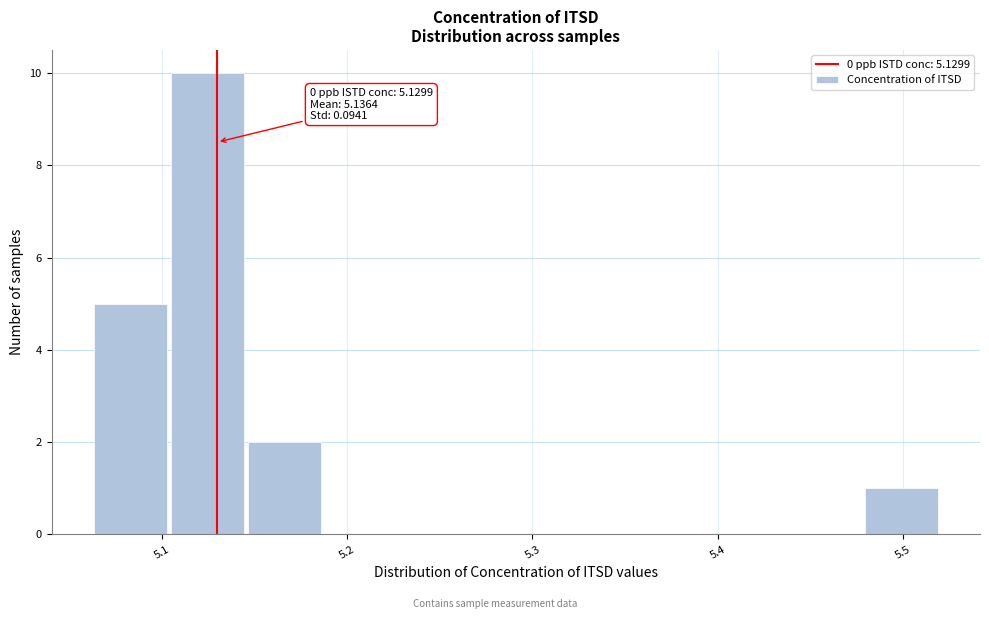

Over which range of the x-axis is the bar tallest?

5.10 to 5.15